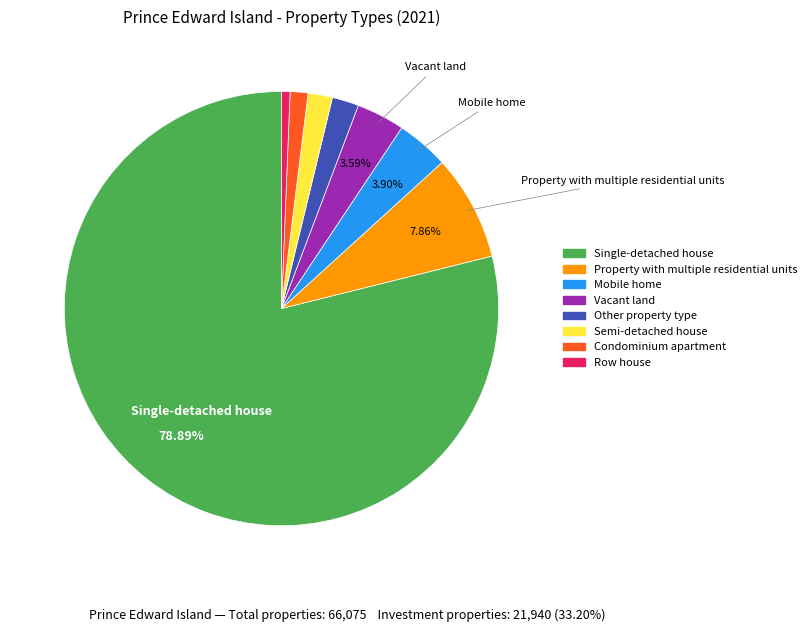

What percentage is the Semi-detached house slice, to the nearest percent?

2%